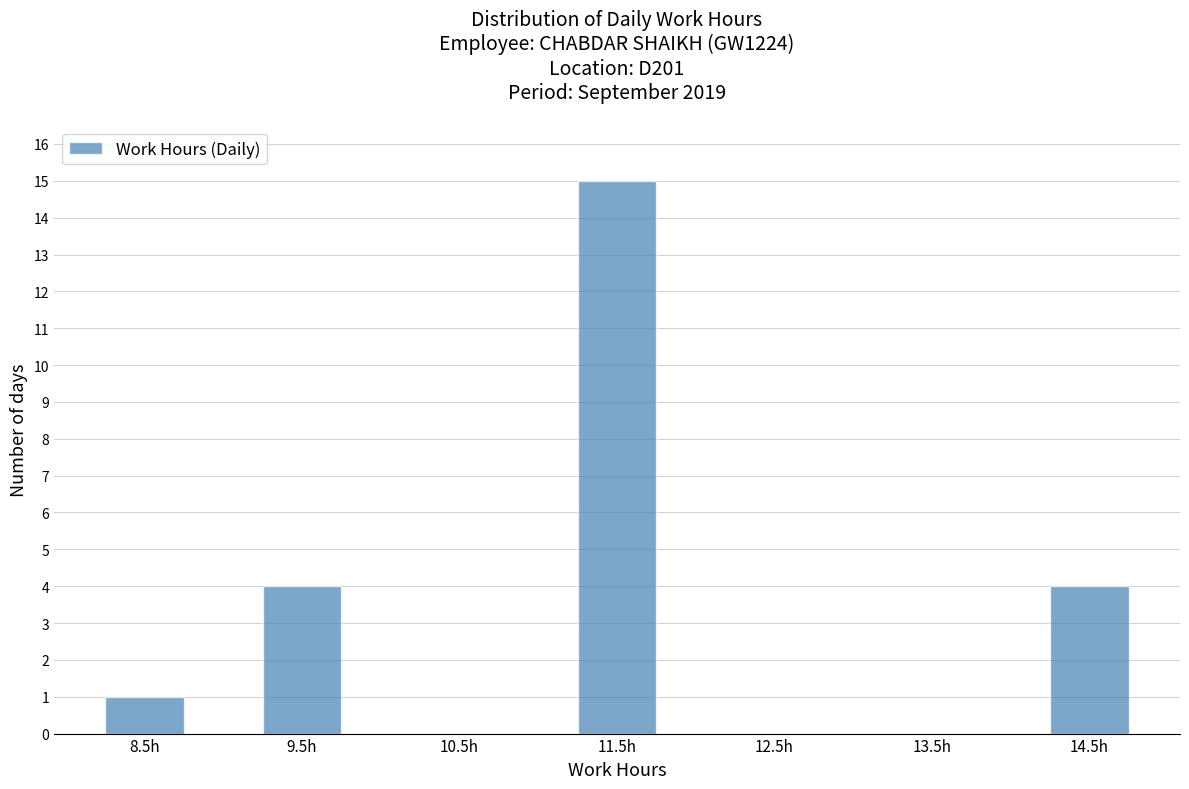

Reading left to right, transcribe this chart: for each bar, give the range it covers on the x-axis and its height. The values are not printed on the chart, so give them approximately, as read against the axis.

8 to 9: 1
9 to 10: 4
10 to 11: 0
11 to 12: 15
12 to 13: 0
13 to 14: 0
14 to 15: 4